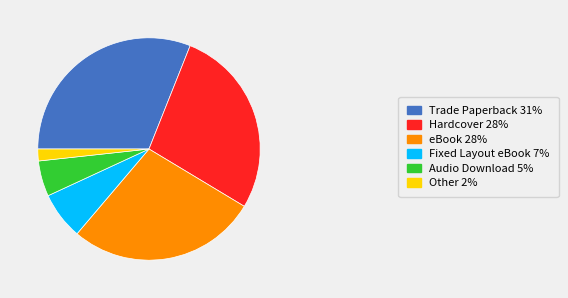

Do Hardcover 28% and Trade Paperback 31% together represent more than half of the pie?

Yes